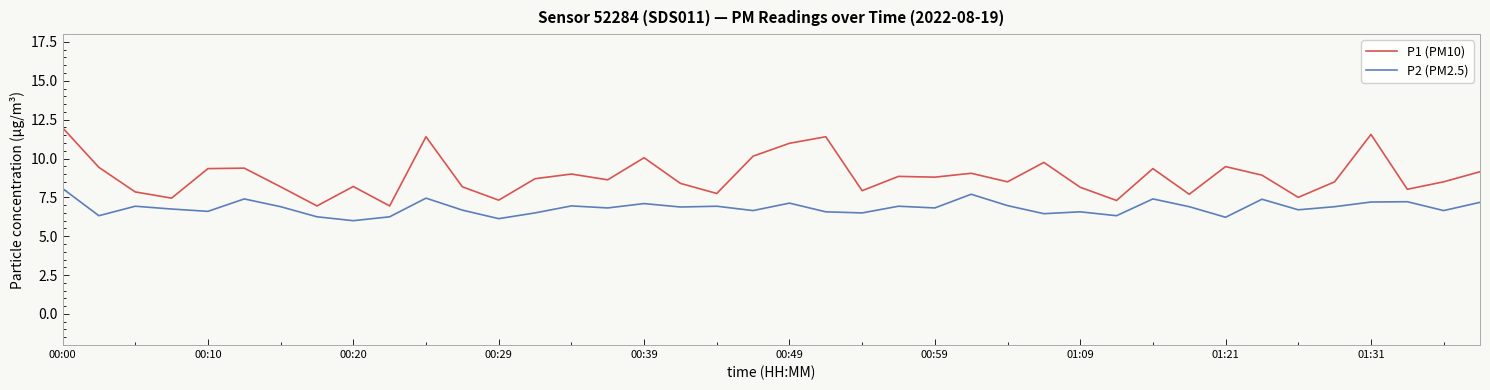

What is the highest value of the P2 (PM2.5) series?

8.1